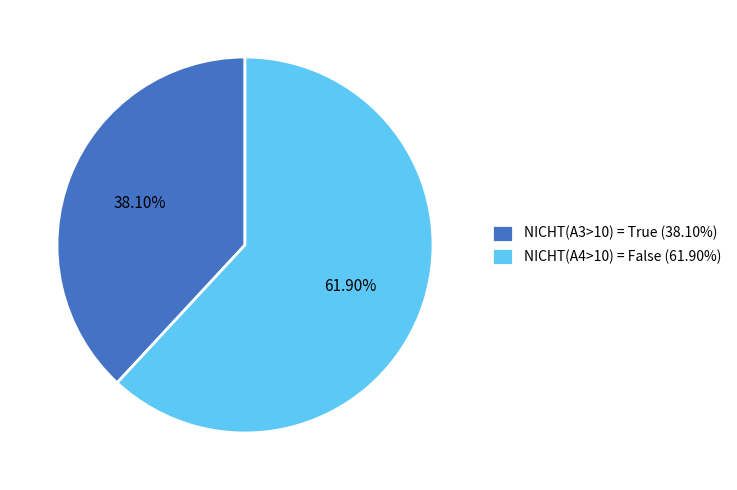

Which category accounts for the majority?

NICHT(A4>10) = False